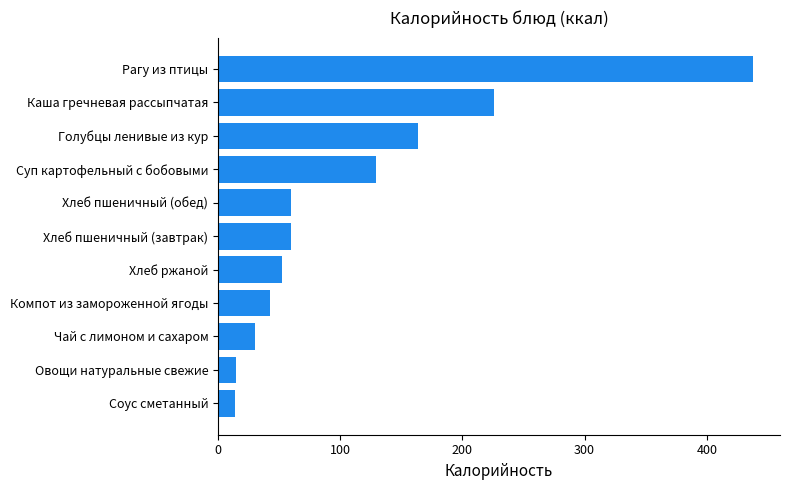

The chart shows a value of 80.5 at Суп картофельный с бобовыми. True or false?

False